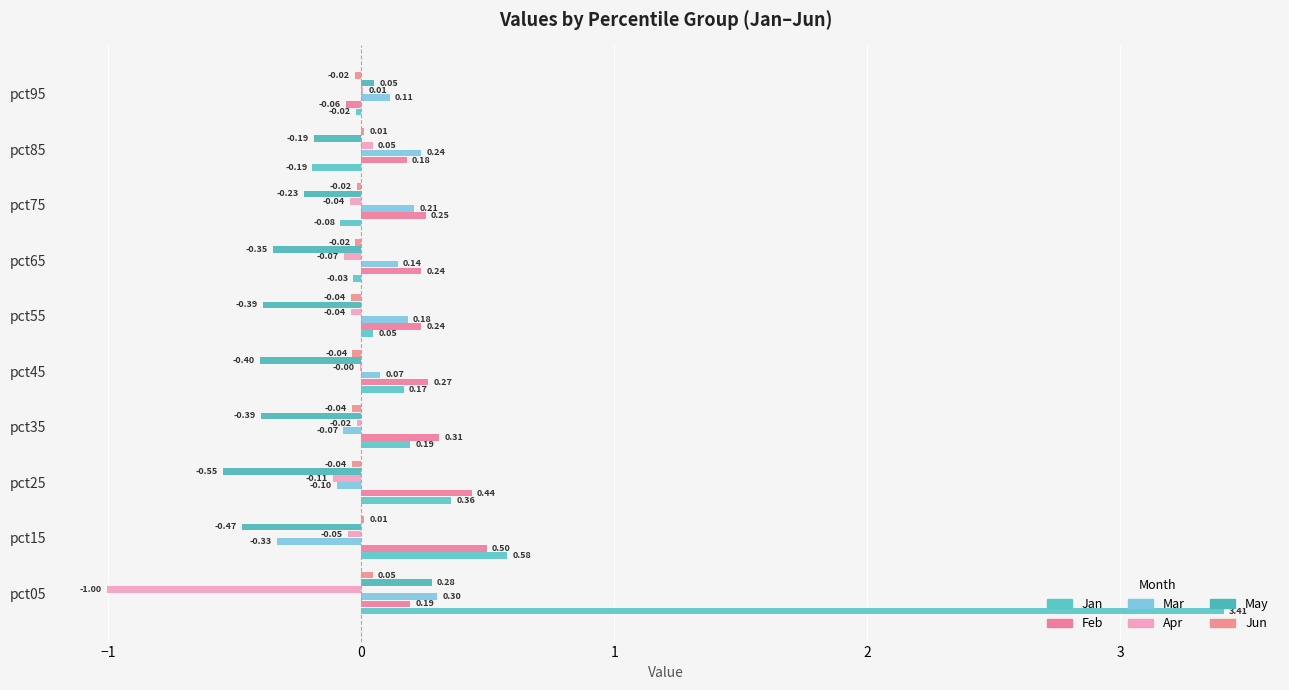

How many distinct data groups are displayed?

6